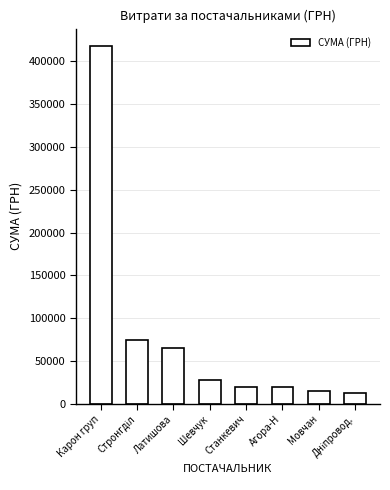

What is the difference between the values at Агора-Н and Шевчук?

8192.3